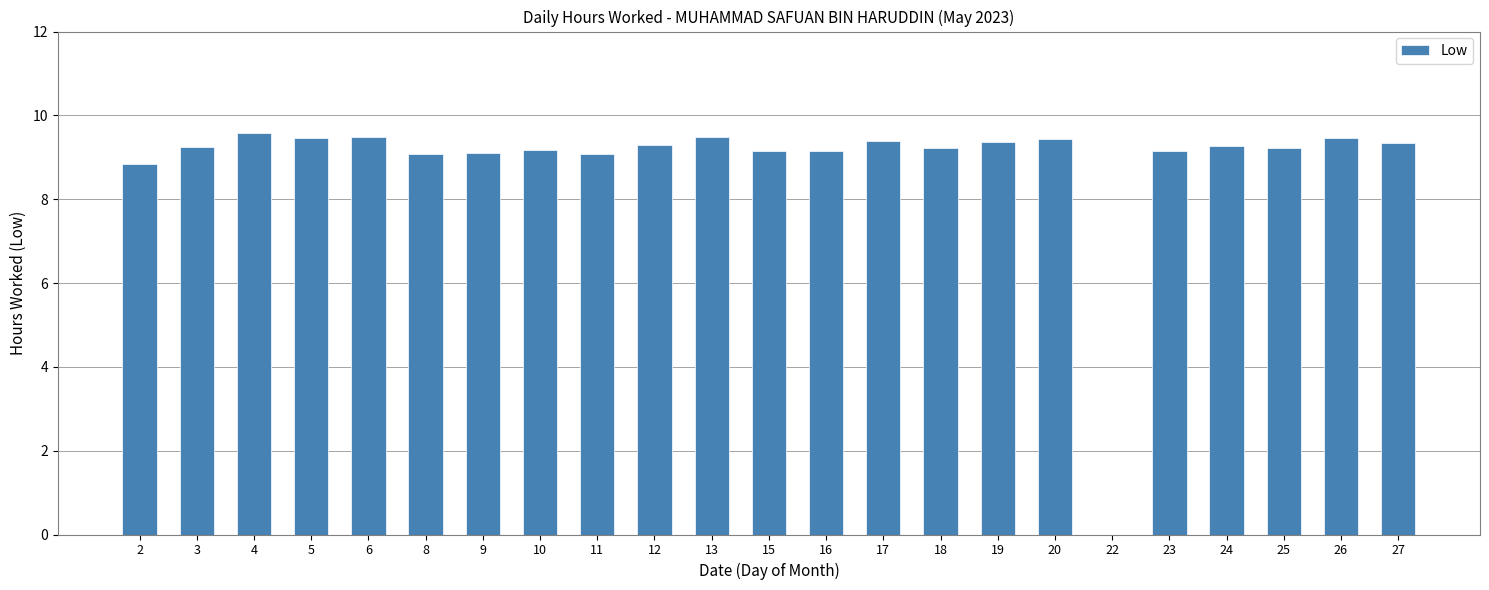

What is the sum of the values at 17 and 2?

18.2